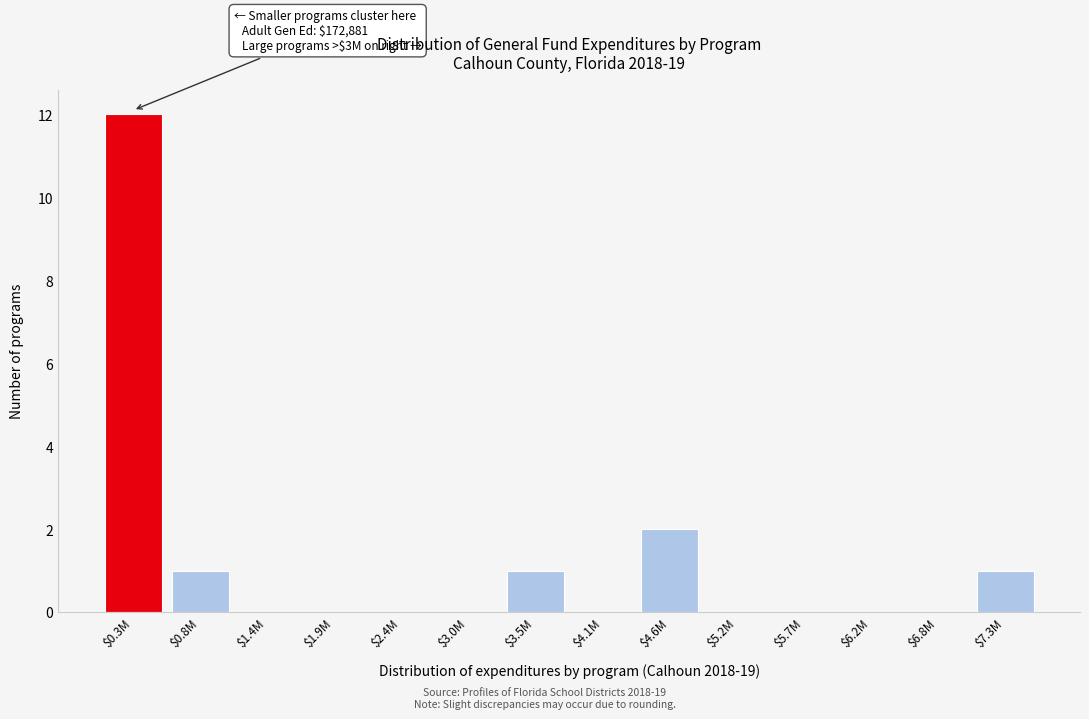

What is the sum of all values?

17